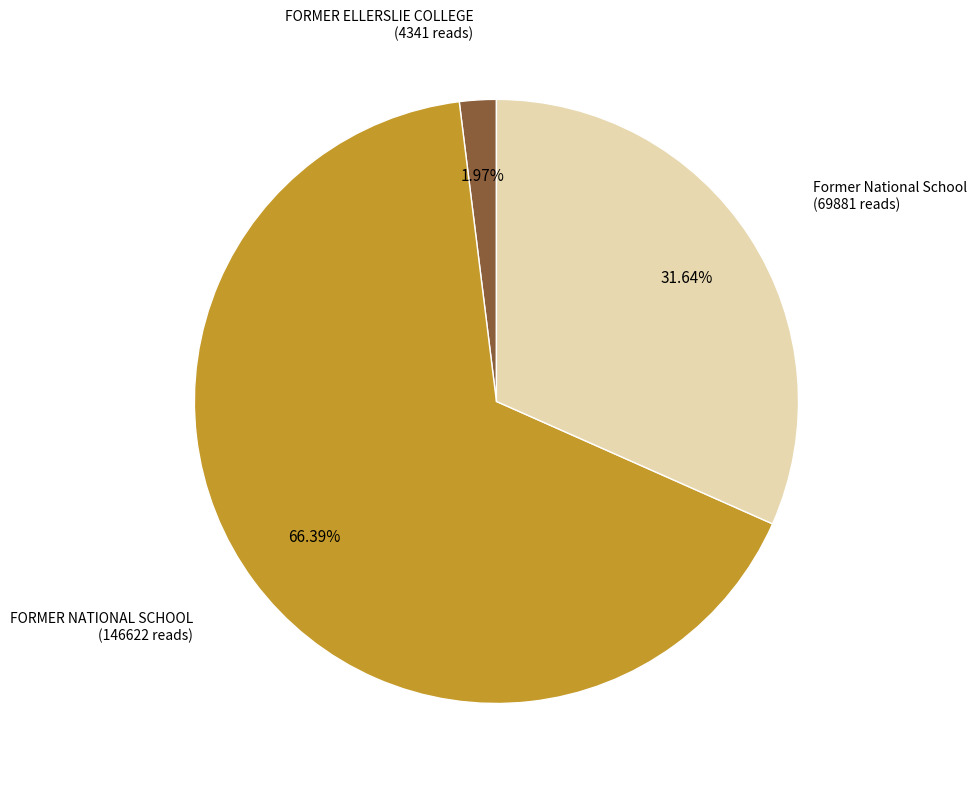

Does any single category account for the majority?

Yes